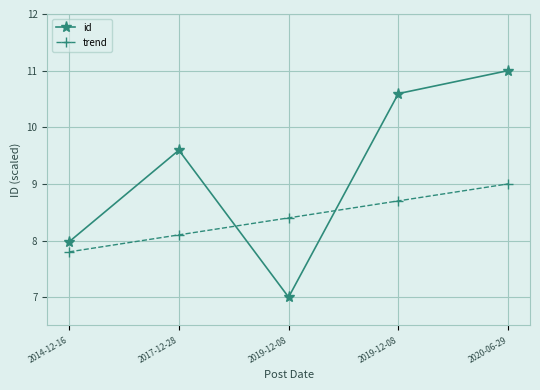

Reading right to left, what are all the values shown in this chart?

id: 11.0	10.6	7.0	9.6	8.0
trend: 9.0	8.7	8.4	8.1	7.8